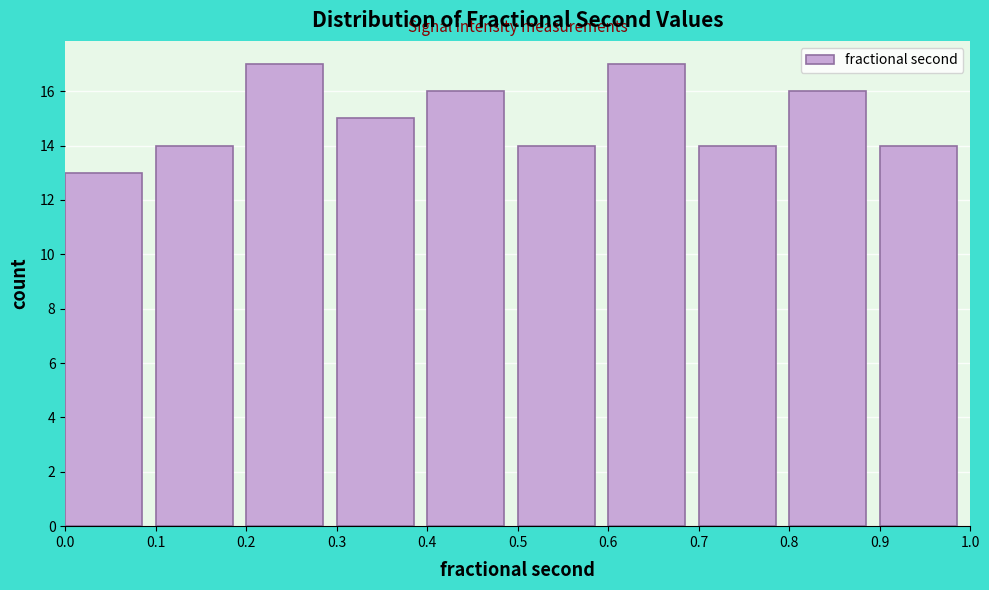

Reading left to right, list every bar in this chart as the range it spans on the x-axis followed by its height. The values are not printed on the chart, so give them approximately, as read against the axis.

0.0 to 0.1: 13
0.1 to 0.2: 14
0.2 to 0.3: 17
0.3 to 0.4: 15
0.4 to 0.5: 16
0.5 to 0.6: 14
0.6 to 0.7: 17
0.7 to 0.8: 14
0.8 to 0.9: 16
0.9 to 1.0: 14